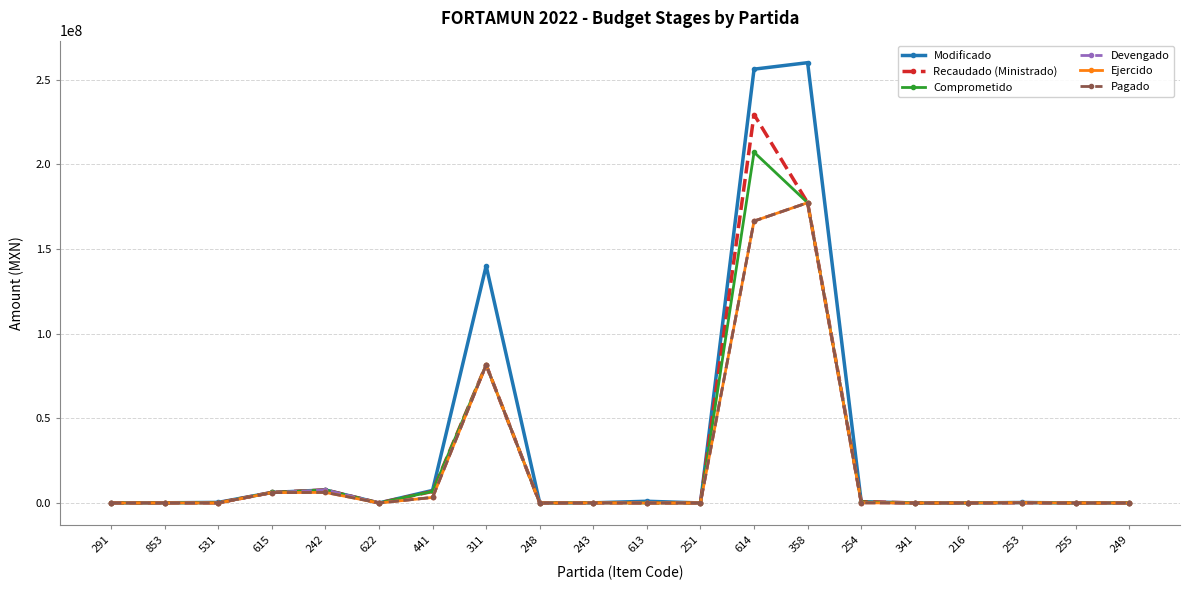

True or false: Comprometido has more than 1 interior local peaks.

True